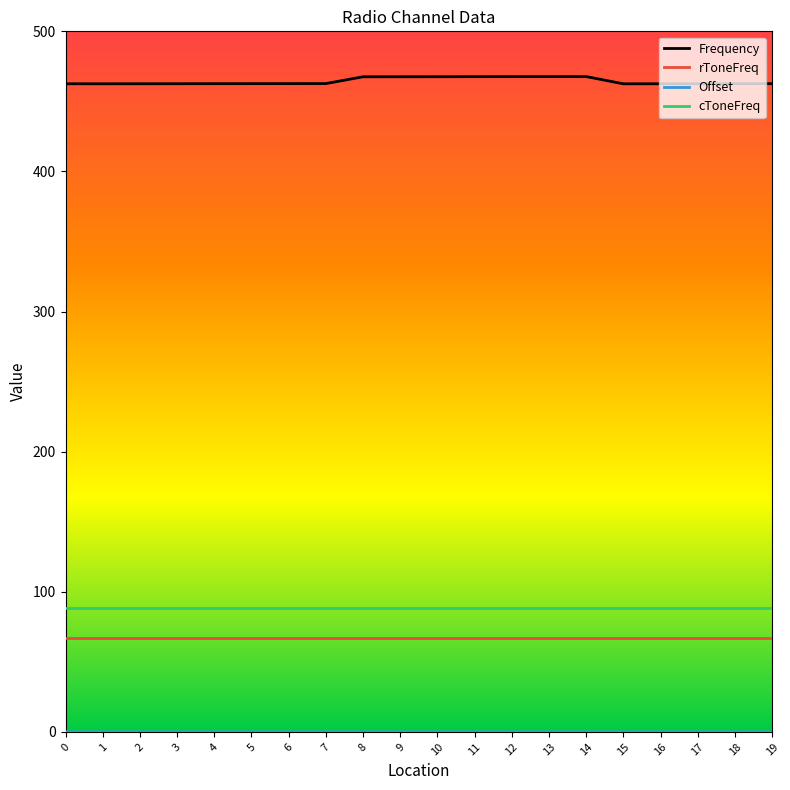

Which series has the largest range (max minus min)?

Frequency